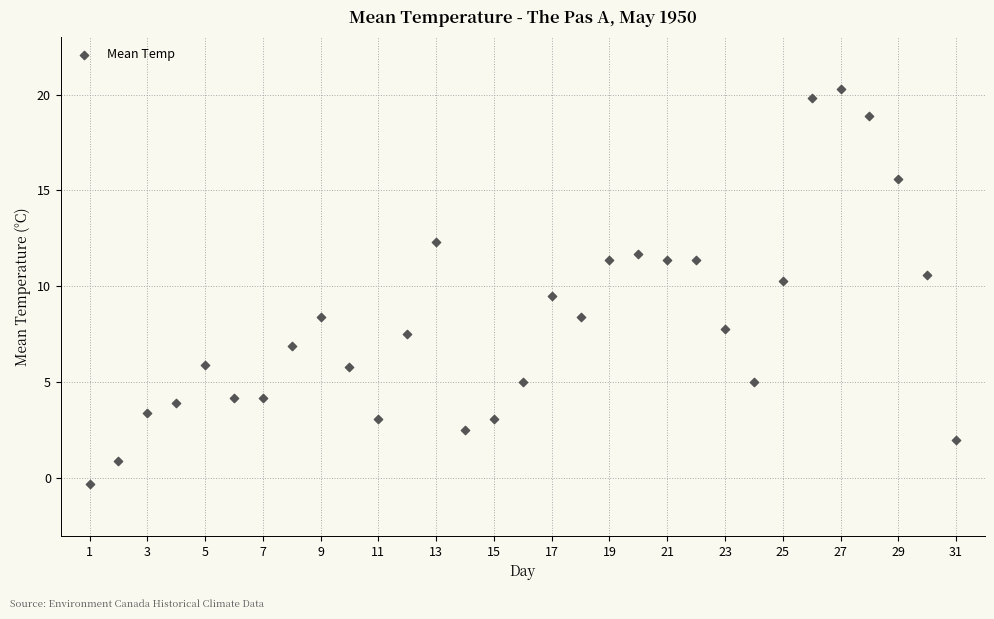

What is the range of X values (max minus min)?

30.0